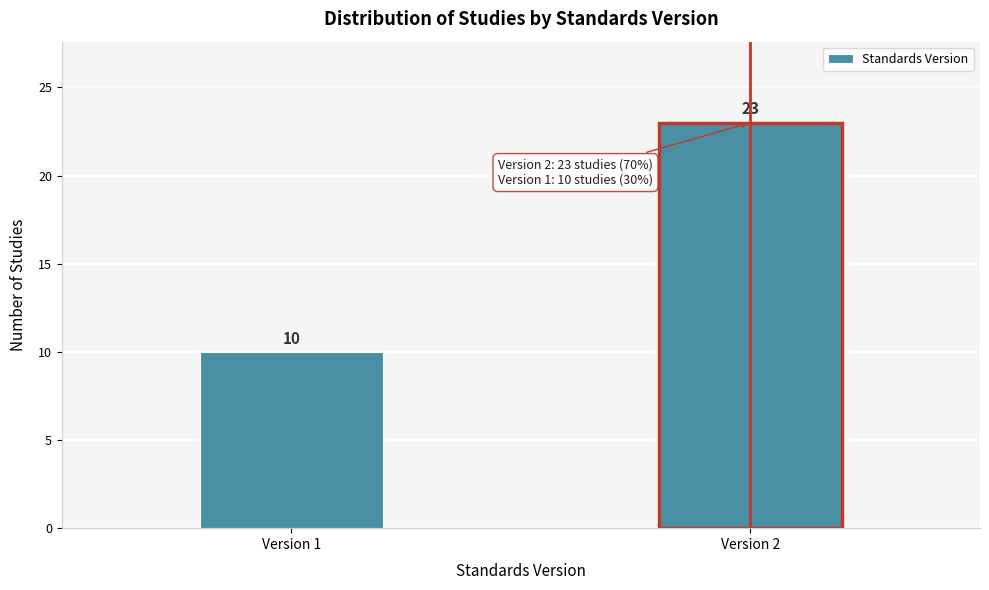

Reading left to right, extract all data points from this chart.

Version 1=10	Version 2=23